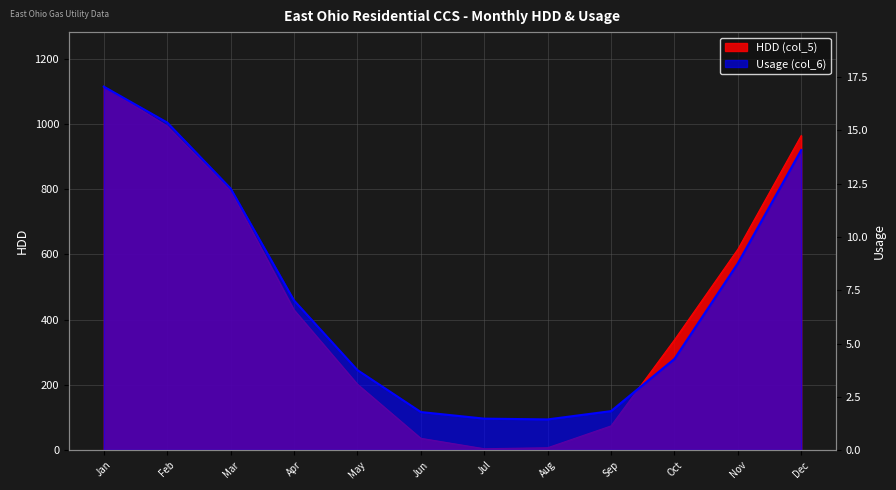

What is the difference between the second highest and second lowest values in the Usage (col_6) series?

13.9